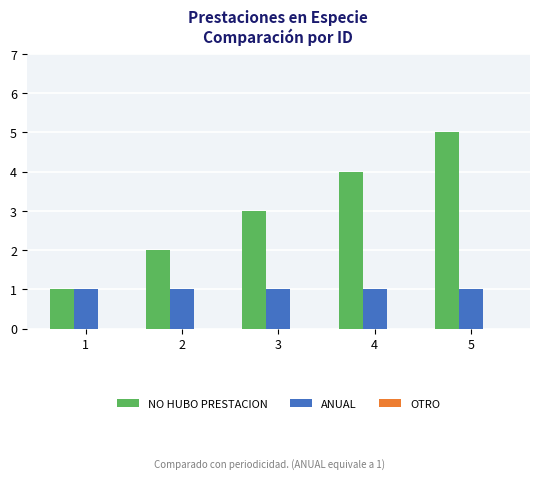

What is the greatest value displayed?

5